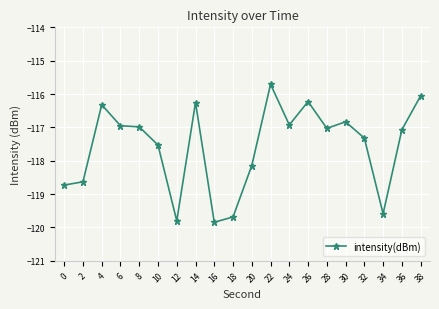

Which has a higher value, 12 or 18?

18